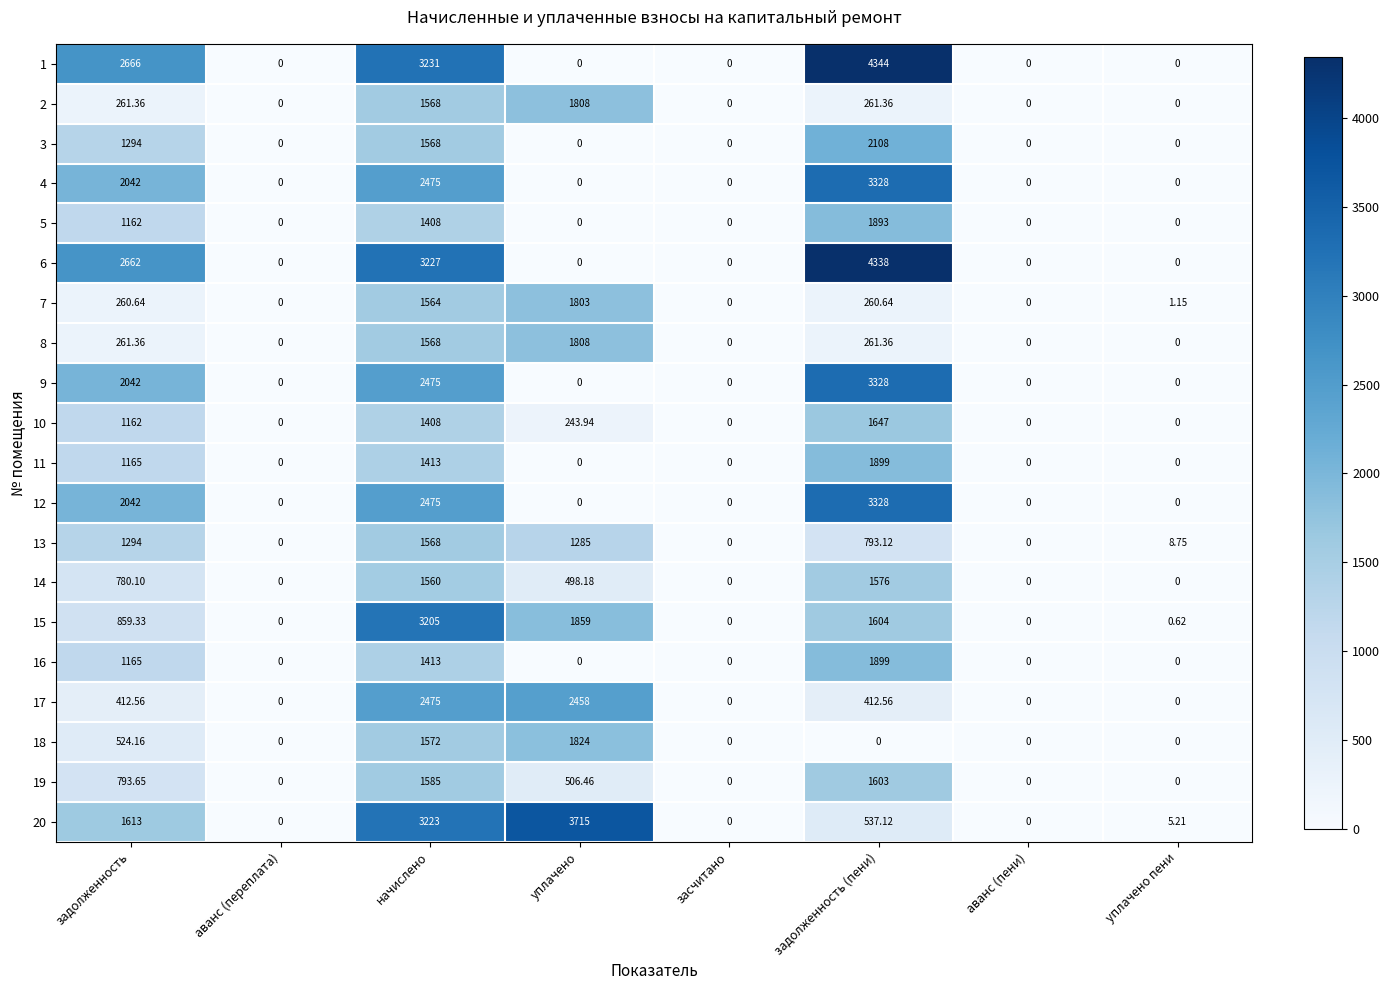

Where is 12 nearest to the value 1664?

задолженность